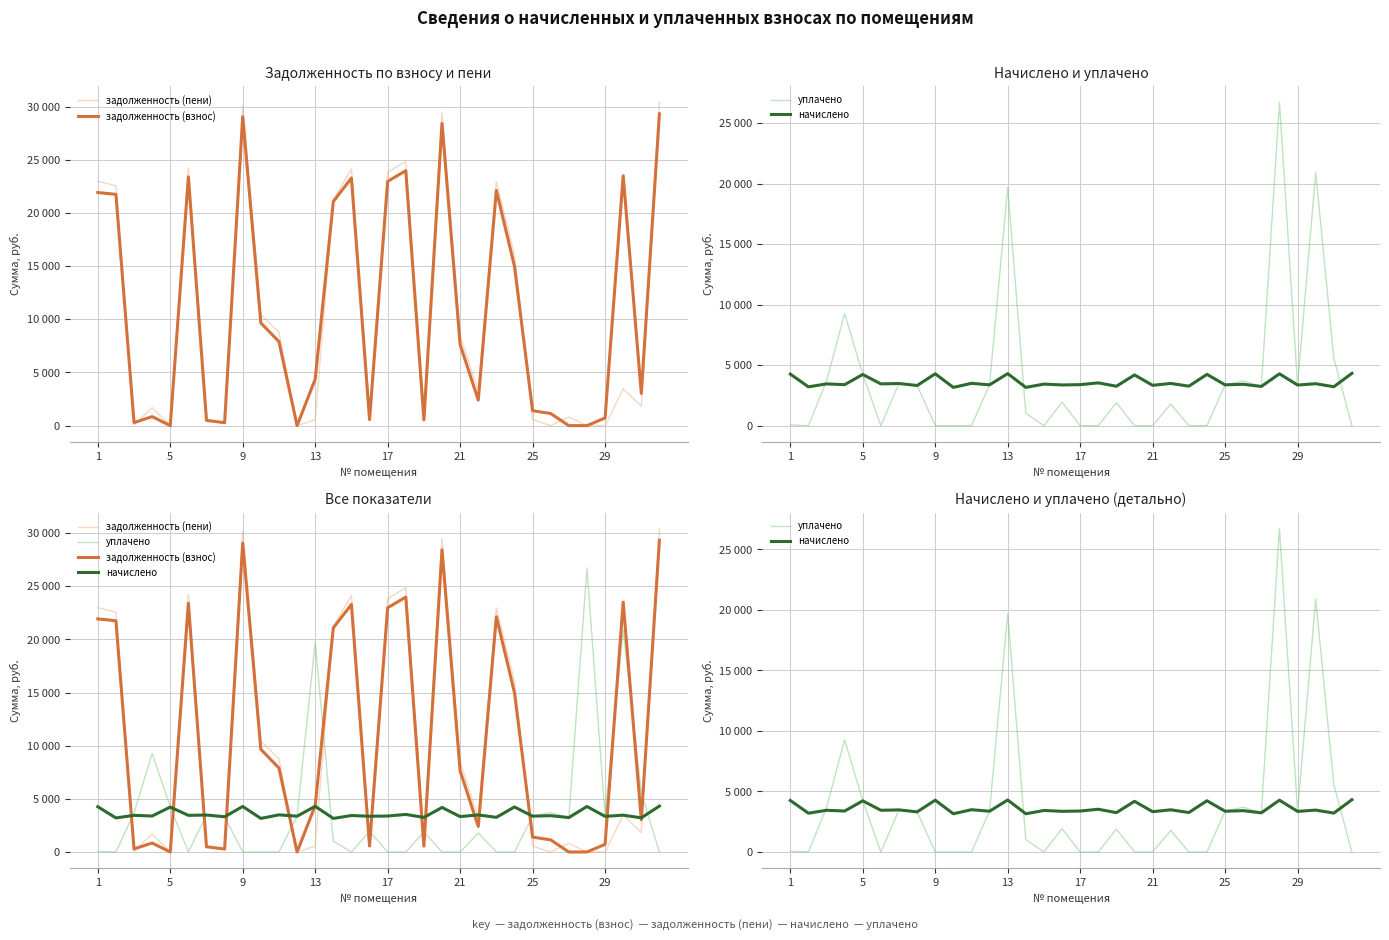

What is the value of the задолженность (взнос) point at the 23rd from the left?

22128.2